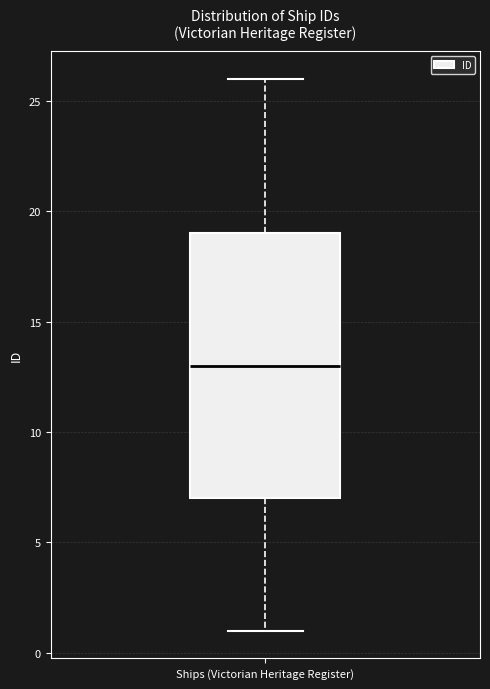

Read this box plot against the y-axis: the position of the median line, the range covered by the box, and the ends of both whiskers. The values are not printed on the chart, so give them approximately, as read against the axis.

median 13, box 7 to 19, whiskers 1 to 26